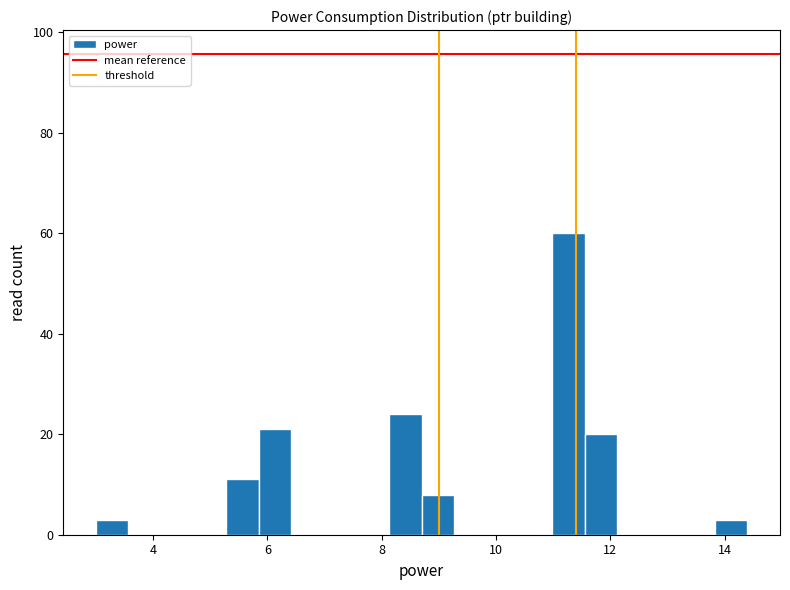

Read against the x-axis, roughly where is the centre of the tallest bar?

11.2